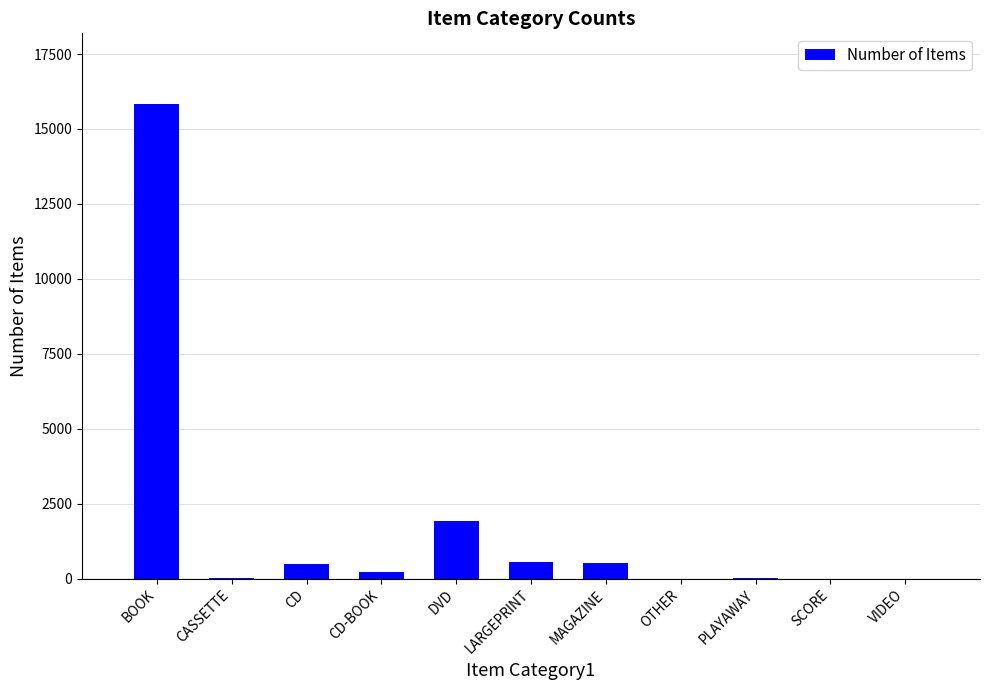

Are the bars horizontal?

No